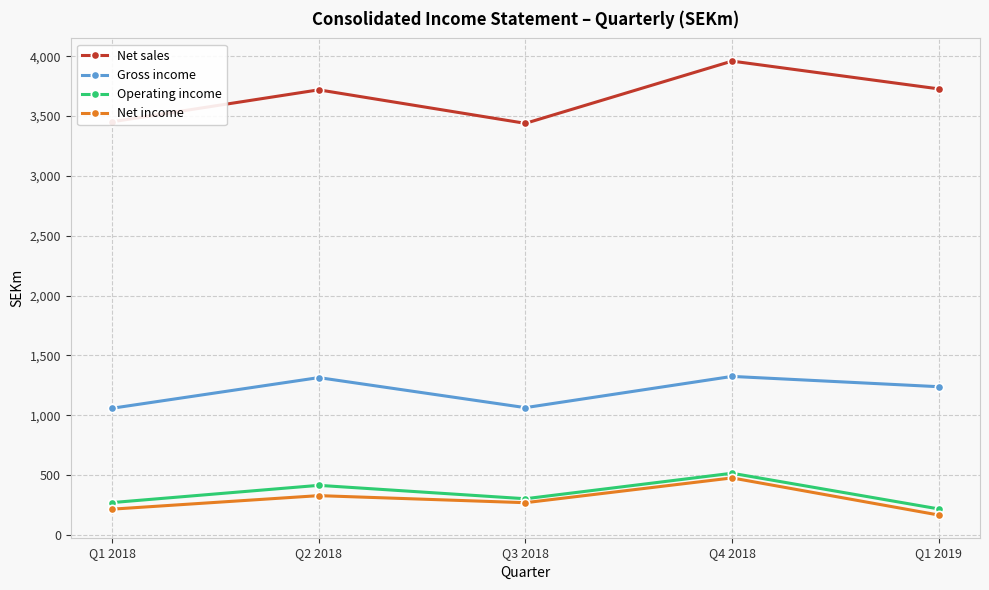

In Net sales, how many points are lower than both neighbors (excluding endpoints)?

1